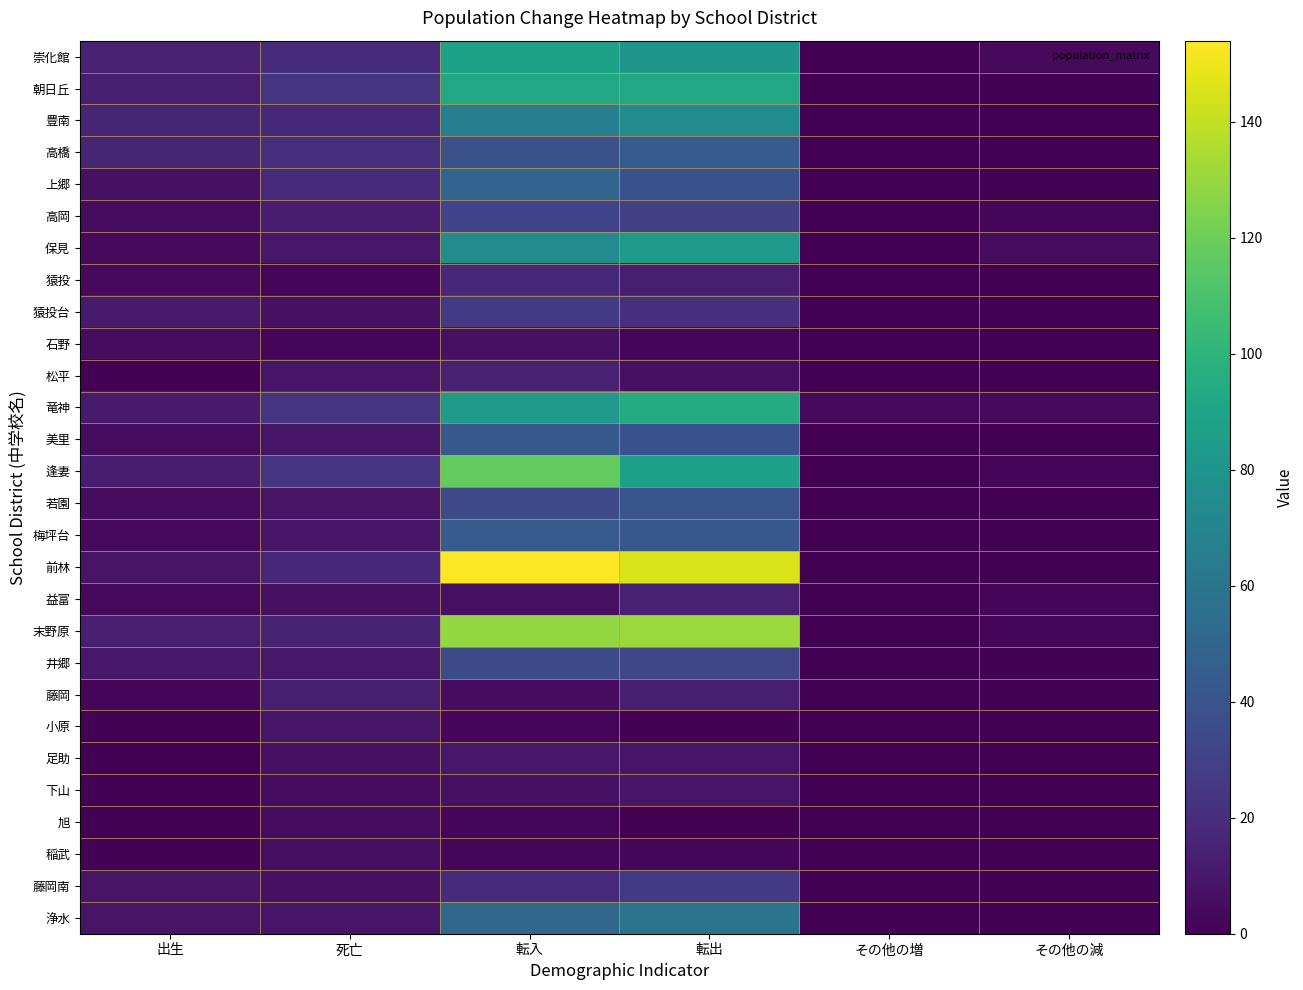

What is the total value across all series at 転出?

1234